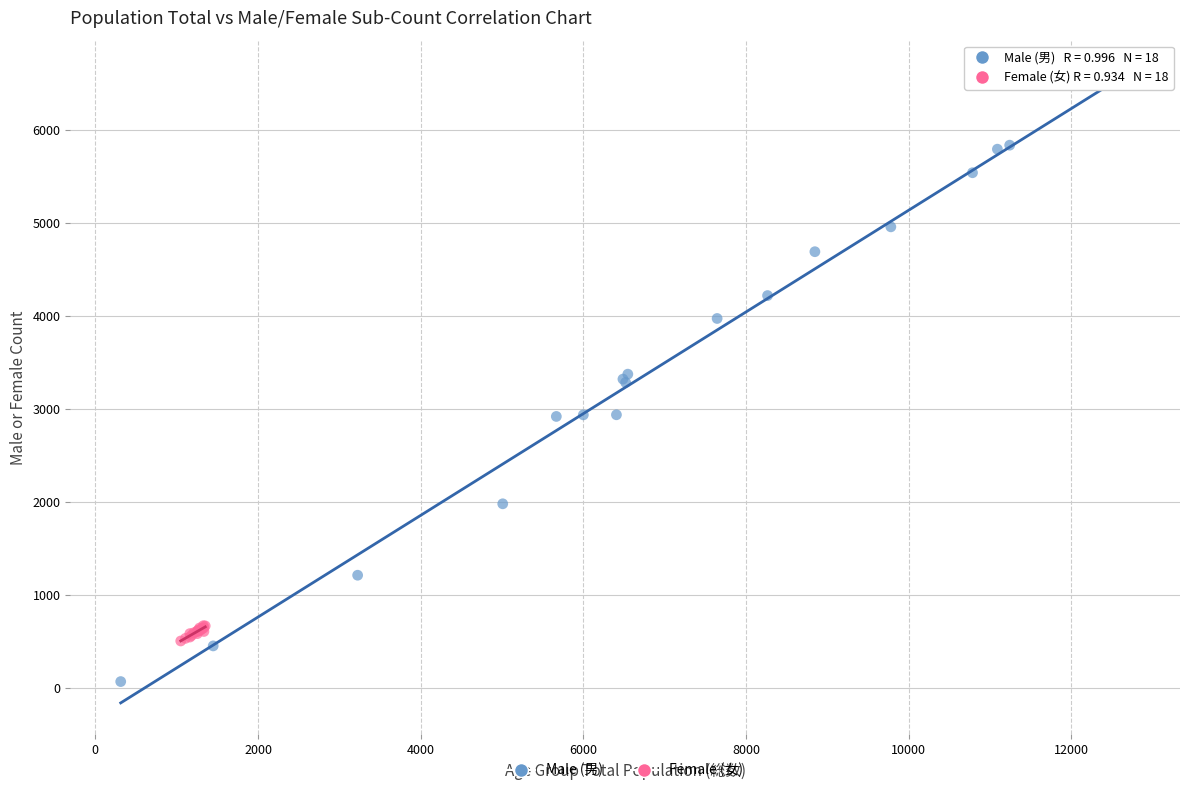

What are all the series names shown in the legend?

Male (男), Female (女)